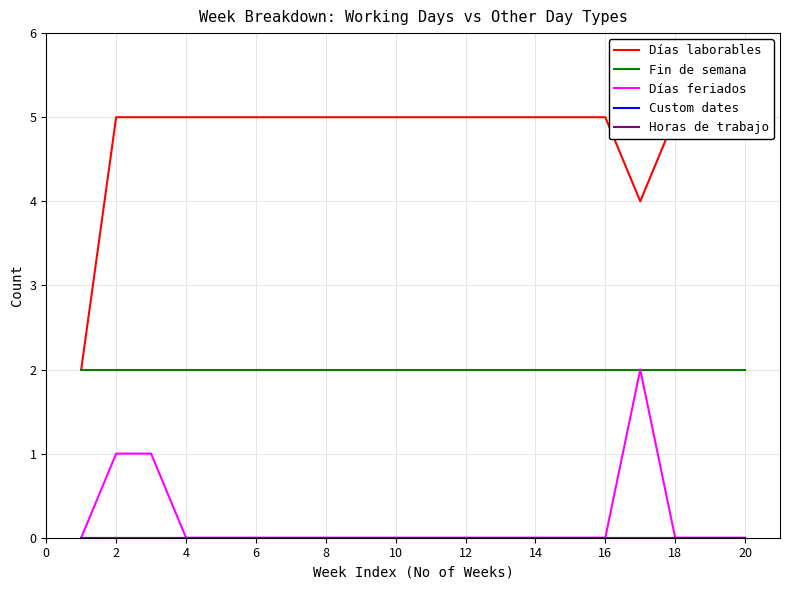

How many lines are shown in the chart?

5